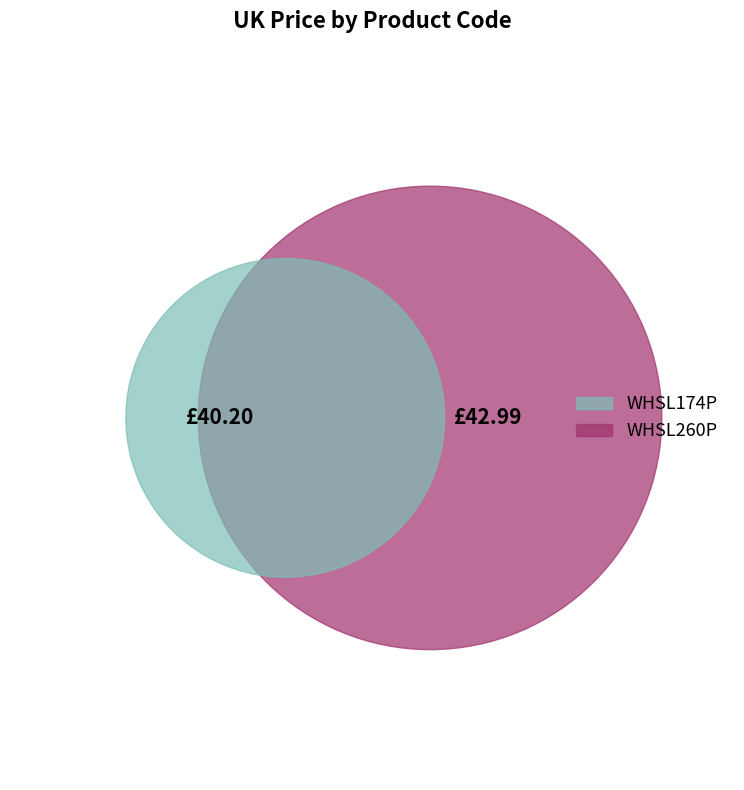

How many segments does this pie chart have?

2